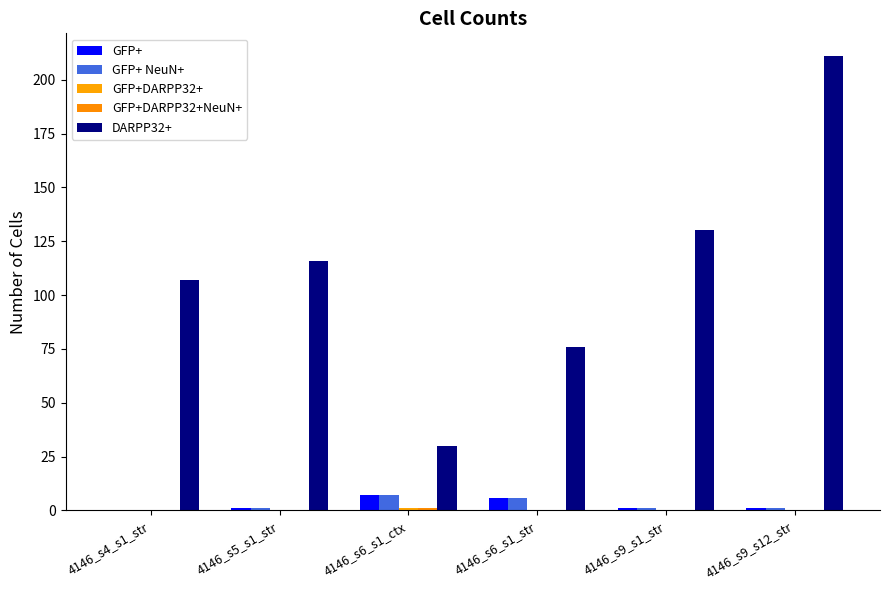

How many data points does each series have?

6